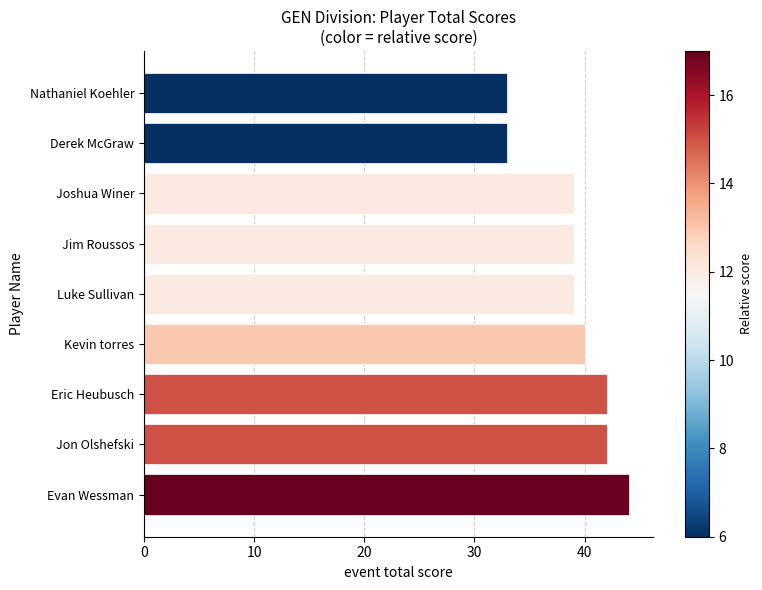

What is the value of the 9th bar from the top?

44